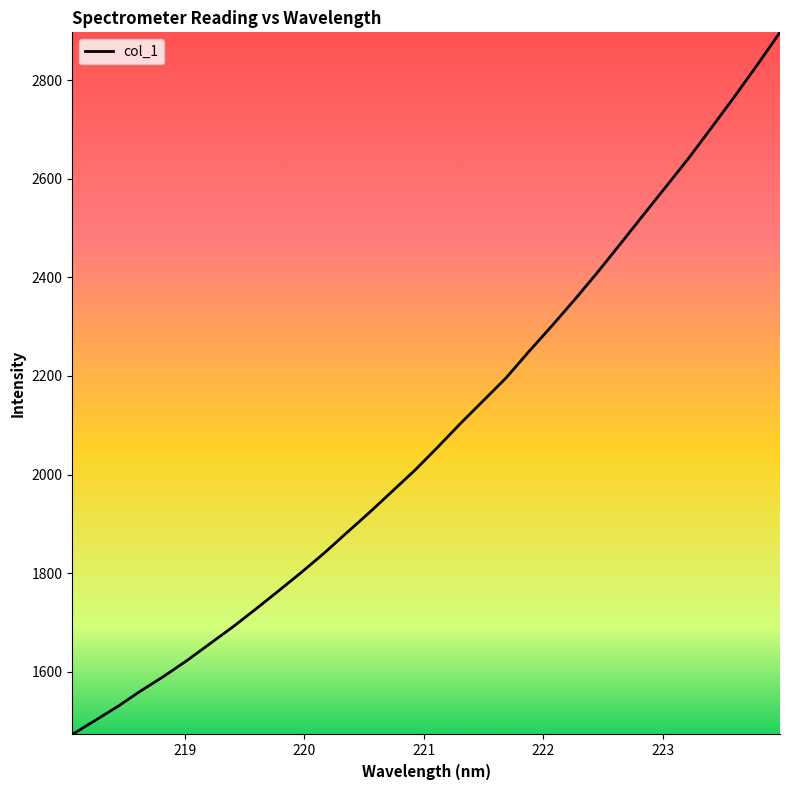

What is the difference between the maximum and minimum values?

1424.1